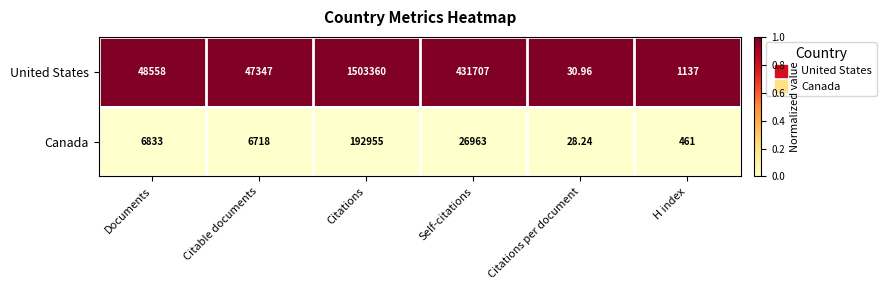

Which category has the highest value across all series?

Citations